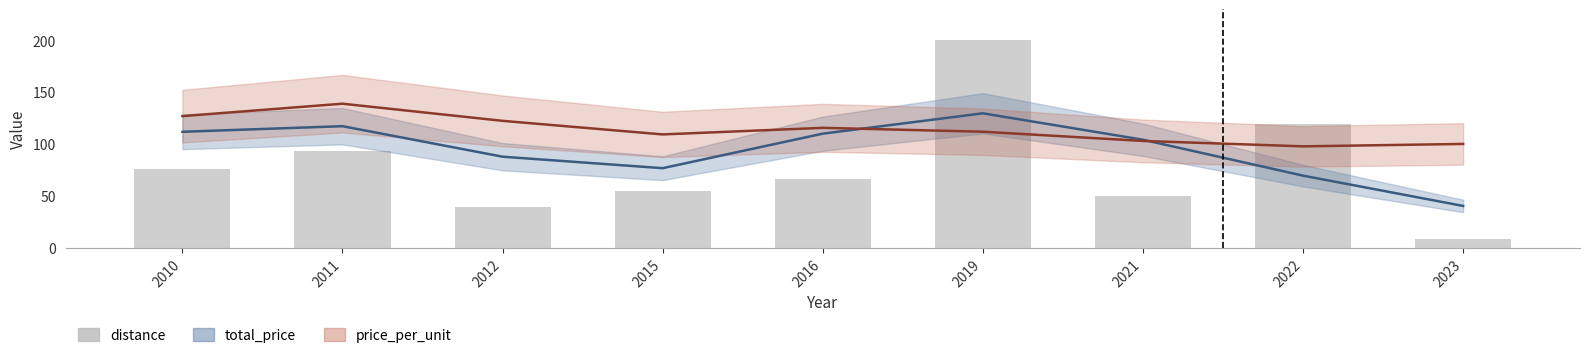

Reading right to left, extract all data points from this chart.

8.3	119.0	50.0	200.0	66.7	54.8	39.3	92.9	76.2